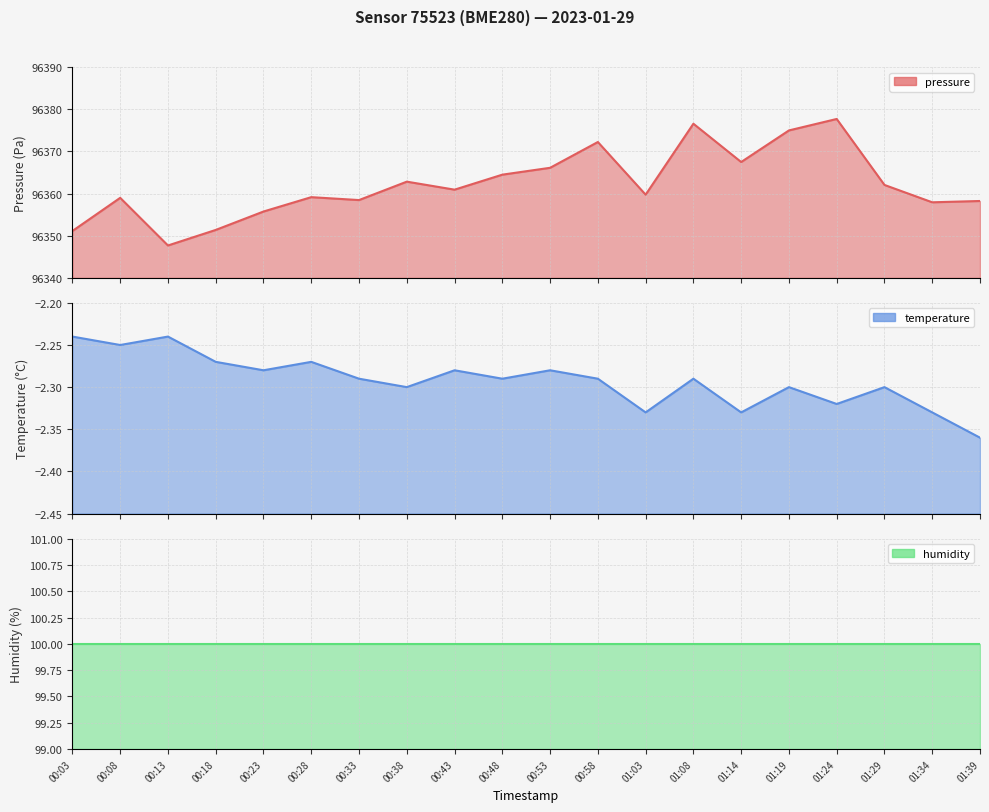

Reading left to right, transcribe all the data shown in this chart.

pressure: 96351.1	96359.0	96347.7	96351.4	96355.8	96359.2	96358.5	96362.8	96360.9	96364.5	96366.1	96372.2	96359.8	96376.6	96367.5	96375.0	96377.7	96362.1	96357.9	96358.2
temperature: -2.2	-2.2	-2.2	-2.3	-2.3	-2.3	-2.3	-2.3	-2.3	-2.3	-2.3	-2.3	-2.3	-2.3	-2.3	-2.3	-2.3	-2.3	-2.3	-2.4
humidity: 100.0	100.0	100.0	100.0	100.0	100.0	100.0	100.0	100.0	100.0	100.0	100.0	100.0	100.0	100.0	100.0	100.0	100.0	100.0	100.0